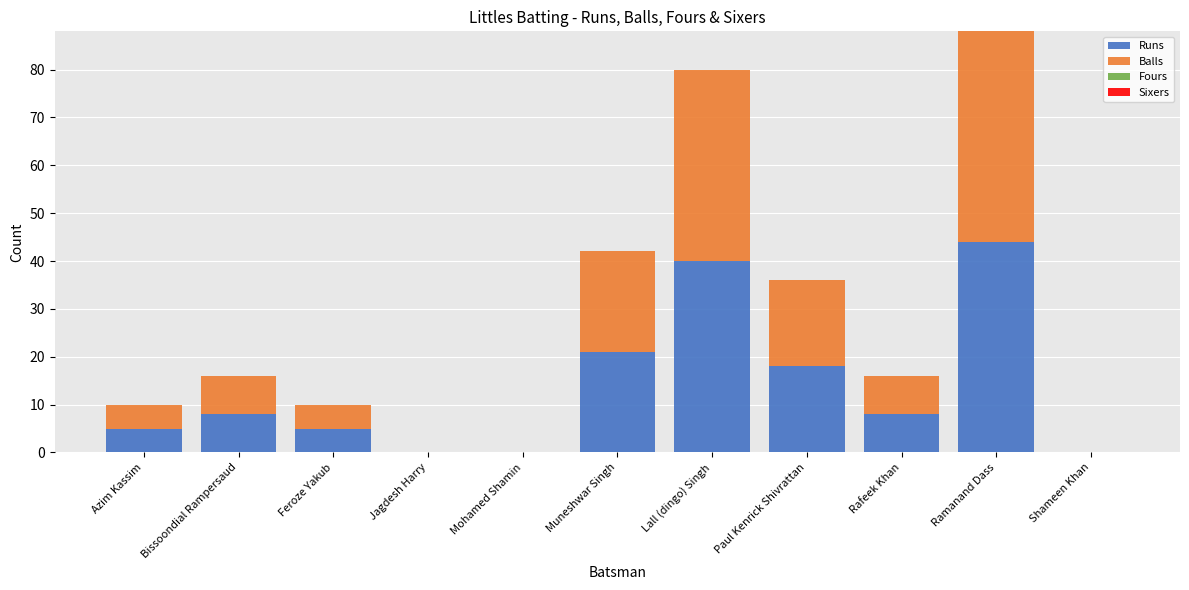

What is the sum of the Runs values at Bissoondial Rampersaud and Azim Kassim?

13